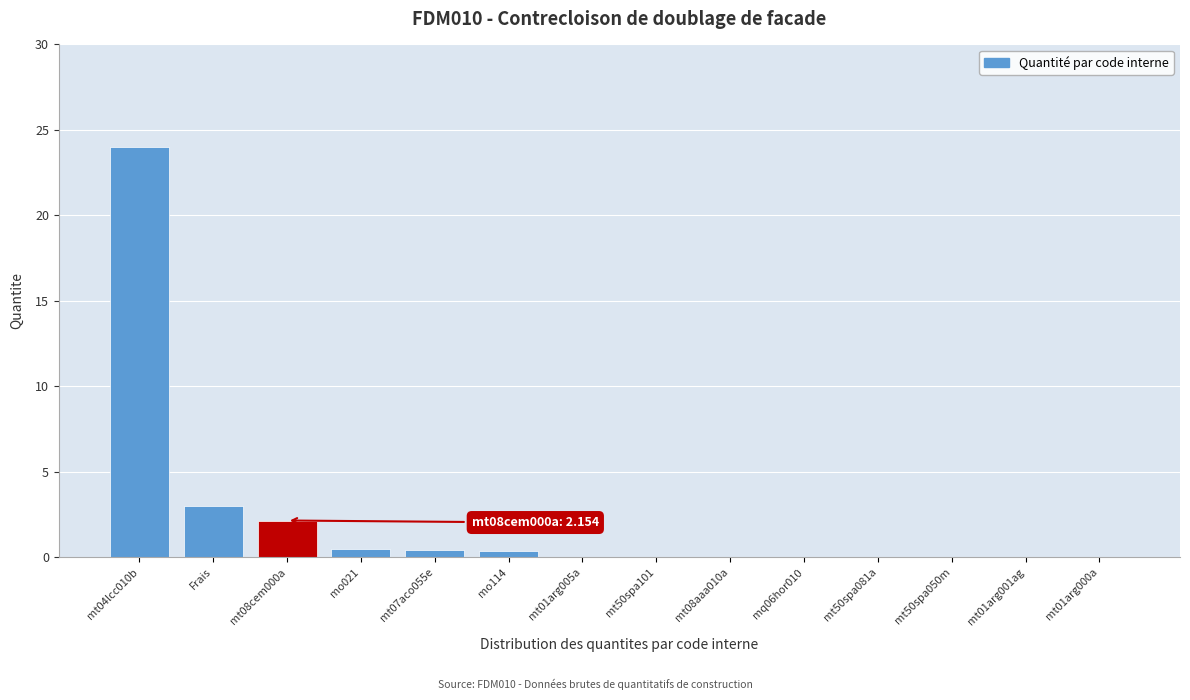

What is the sum of all values?

30.4